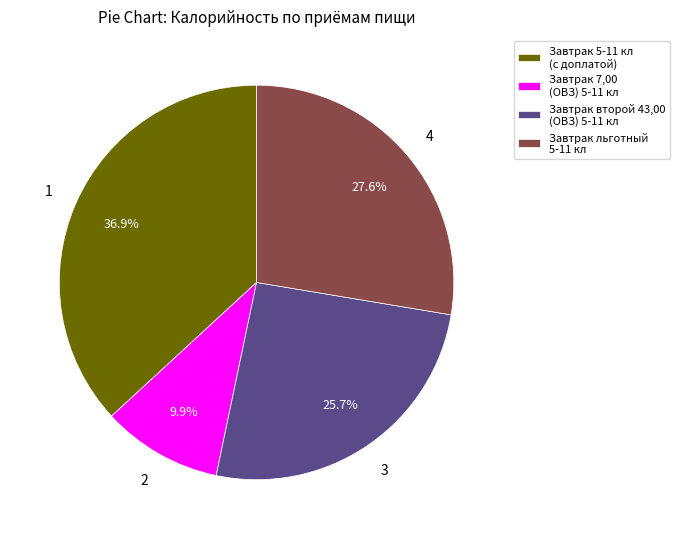

How many segments does this pie chart have?

4